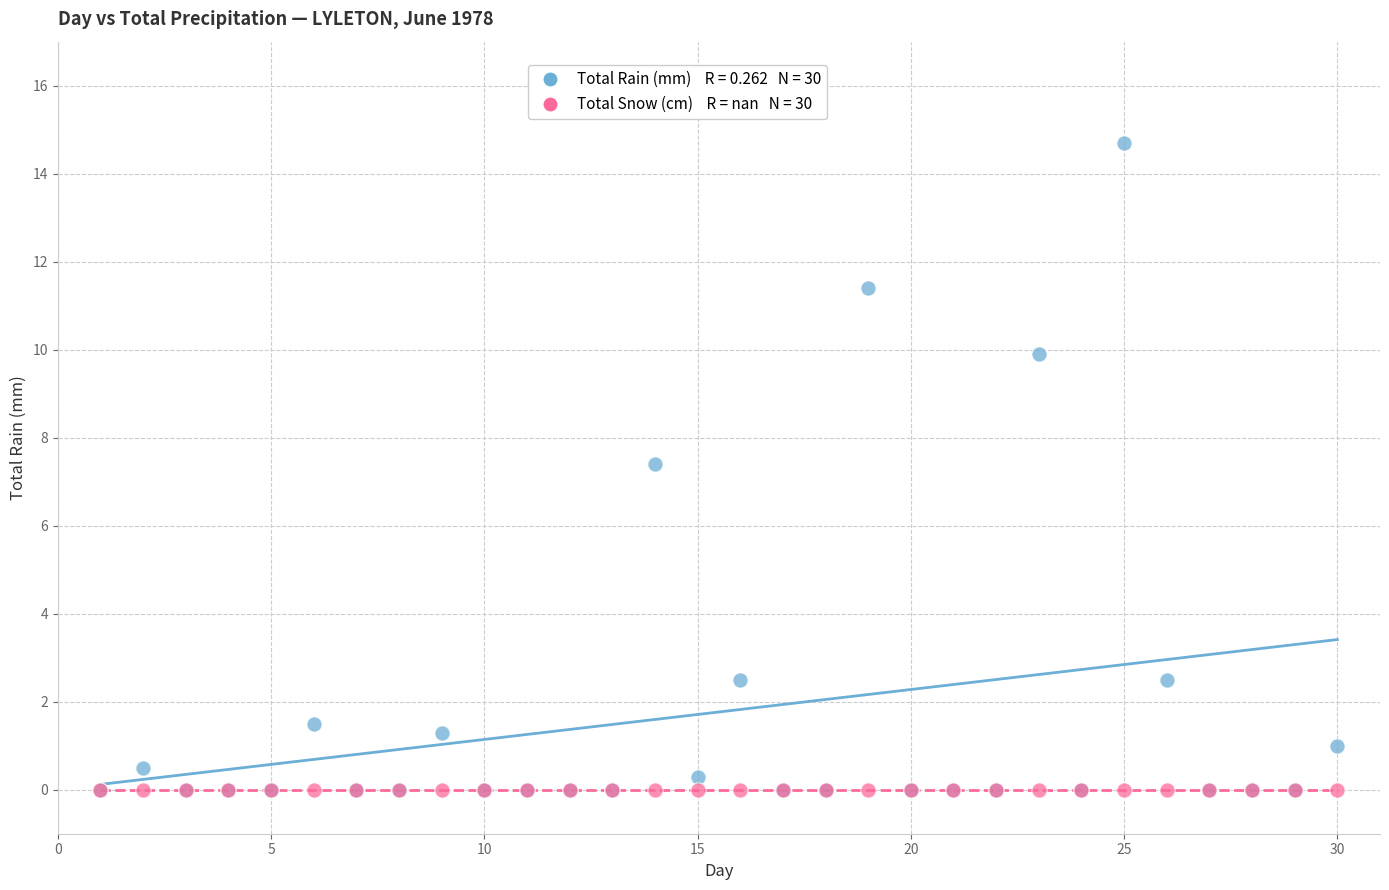

Across all series, what Y value is closest to 7?

7.4